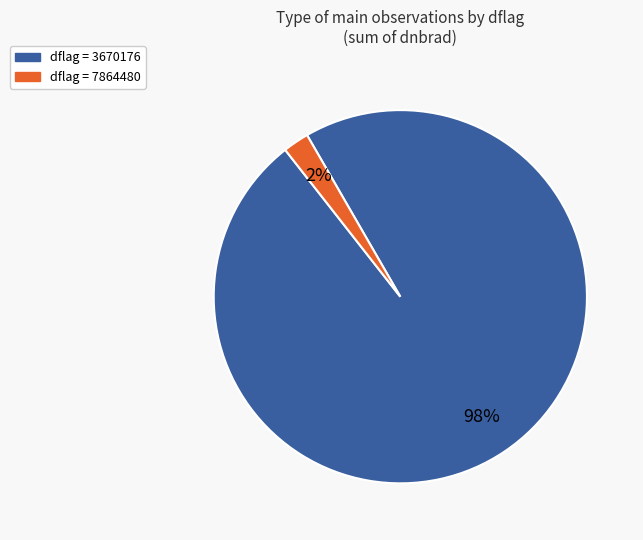

To the nearest percent, what is the average slice percentage?

50%